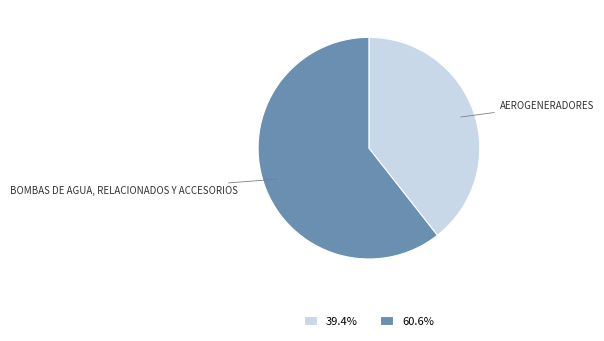

Approximately how many times larger is the value at 60.6% compared to 39.4%?

1.5